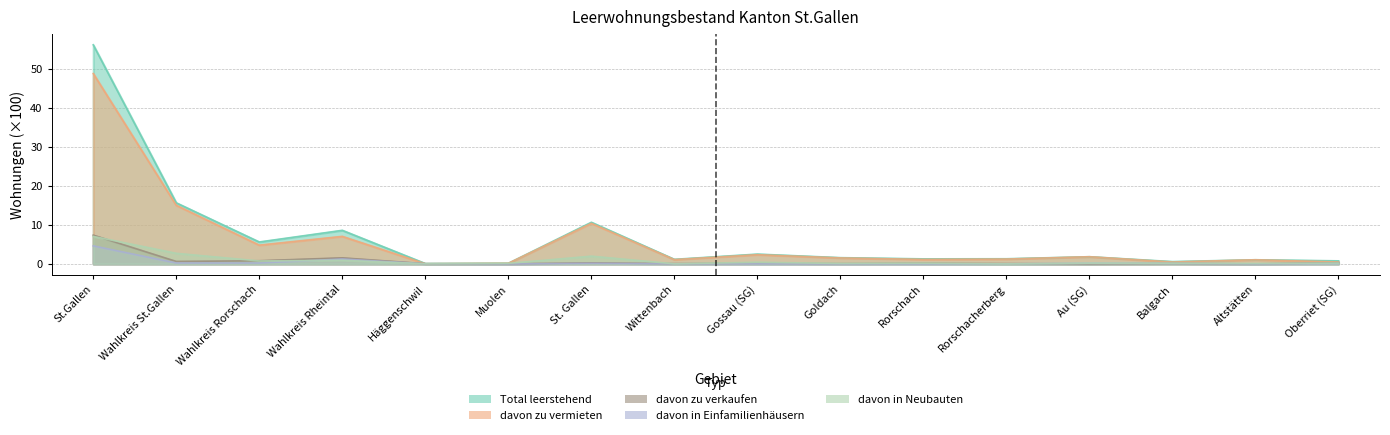

Reading left to right, what are all the values shown in this chart?

Total leerstehend: 56.2	15.7	5.6	8.6	0.1	0.2	10.7	1.2	2.5	1.6	1.3	1.3	1.8	0.6	1.1	0.8
davon zu vermieten: 48.8	15.0	4.8	7.1	0.0	0.1	10.4	1.1	2.4	1.5	1.1	1.2	1.8	0.5	1.1	0.5
davon zu verkaufen: 7.4	0.6	0.8	1.6	0.1	0.0	0.3	0.1	0.1	0.1	0.1	0.1	0.0	0.1	0.0	0.3
davon in Einfamilienhäusern: 4.6	0.2	0.2	1.3	0.0	0.0	0.1	0.0	0.0	0.0	0.0	0.0	0.1	0.1	0.0	0.1
davon in Neubauten: 7.0	2.7	0.8	0.9	0.0	0.1	2.0	0.0	0.4	0.1	0.2	0.0	0.2	0.2	0.1	0.2